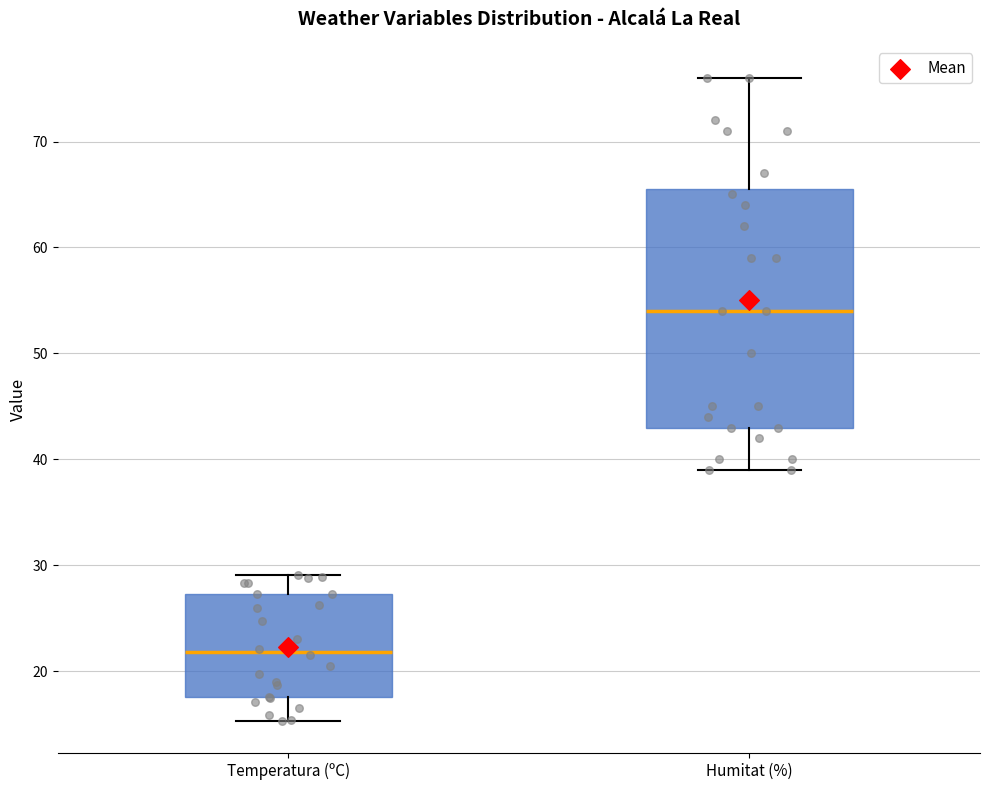

Where does the median line of the box for Humitat (%) sit on the y-axis? The values are not printed on the chart, so give them approximately, as read against the axis.

54